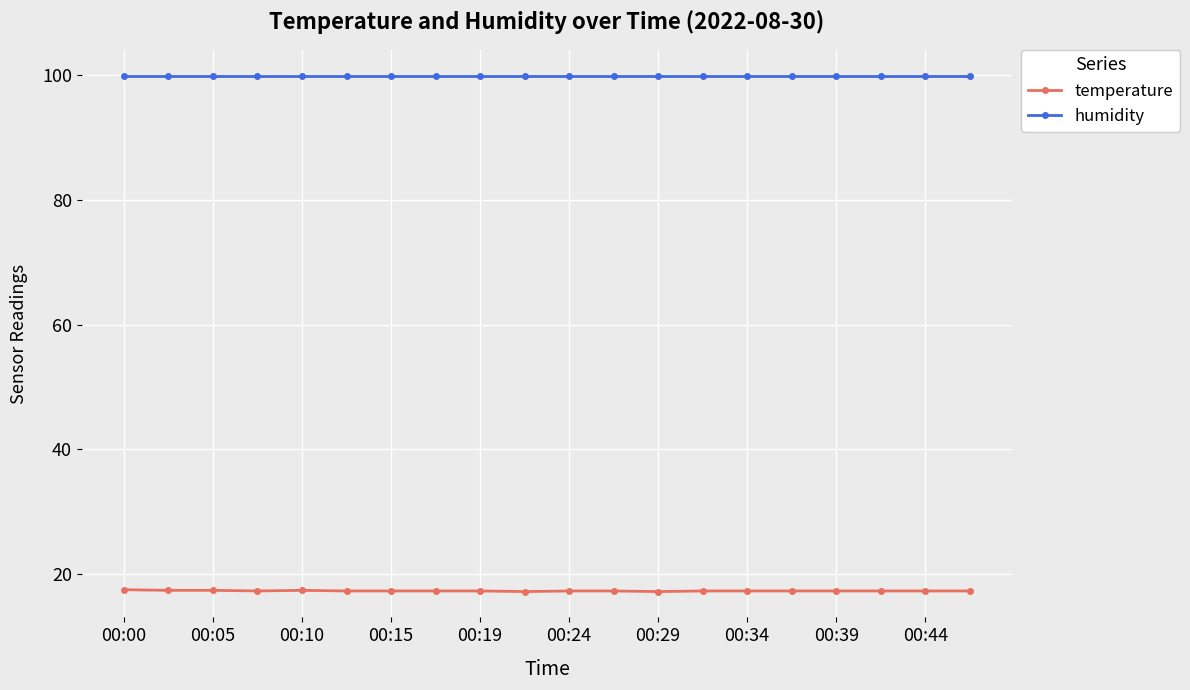

True or false: temperature and humidity intersect in this chart.

False